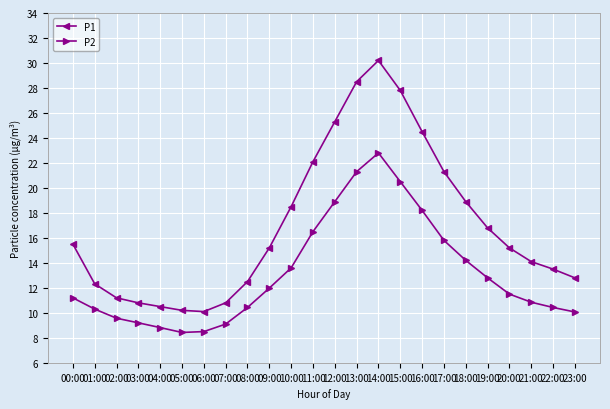

True or false: P1 and P2 cross at least once.

False